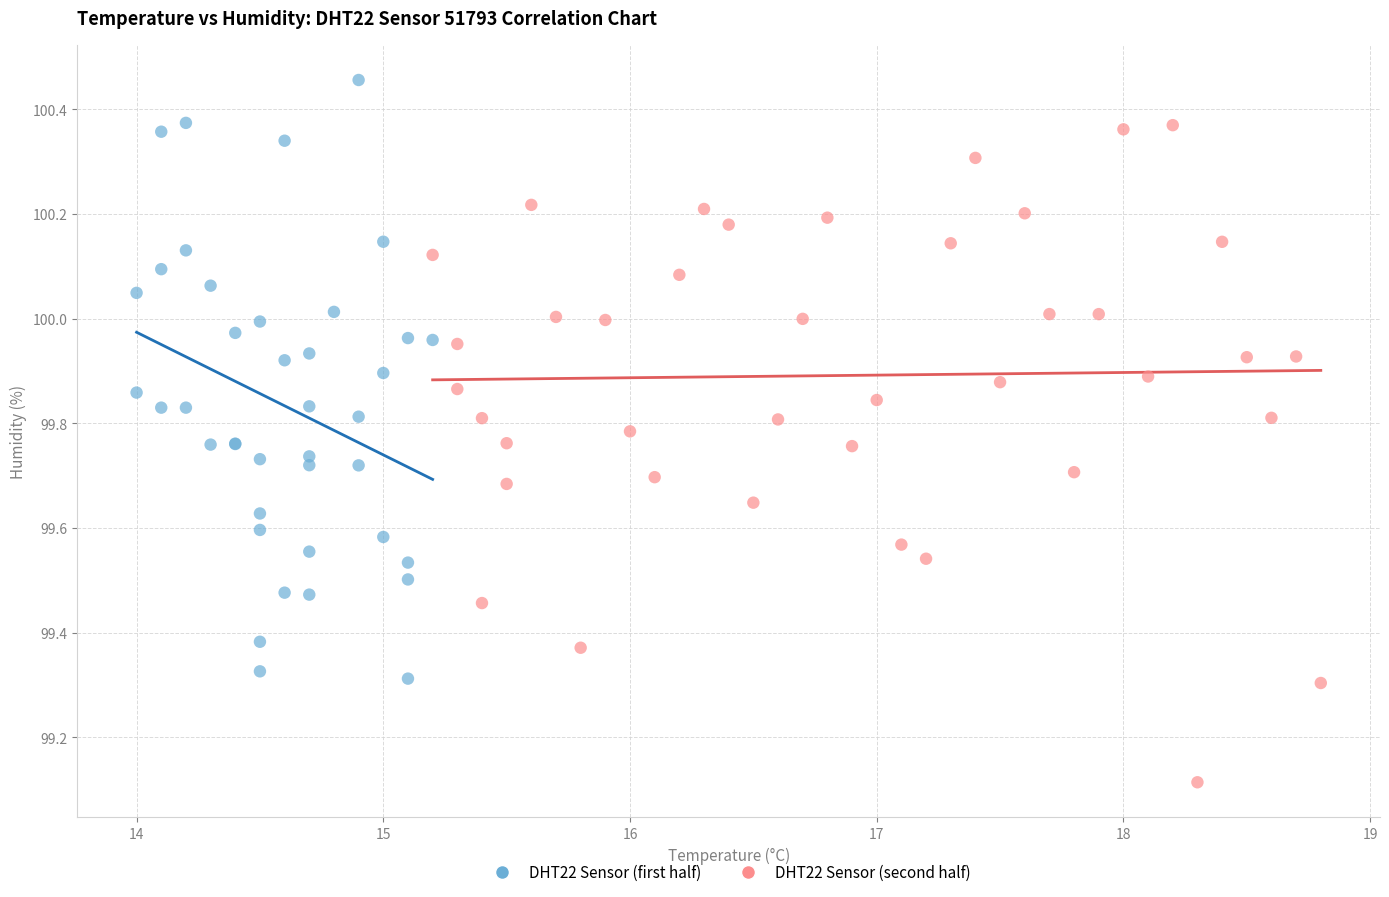

Which series has the largest Y range (max minus min)?

DHT22 Sensor (second half)